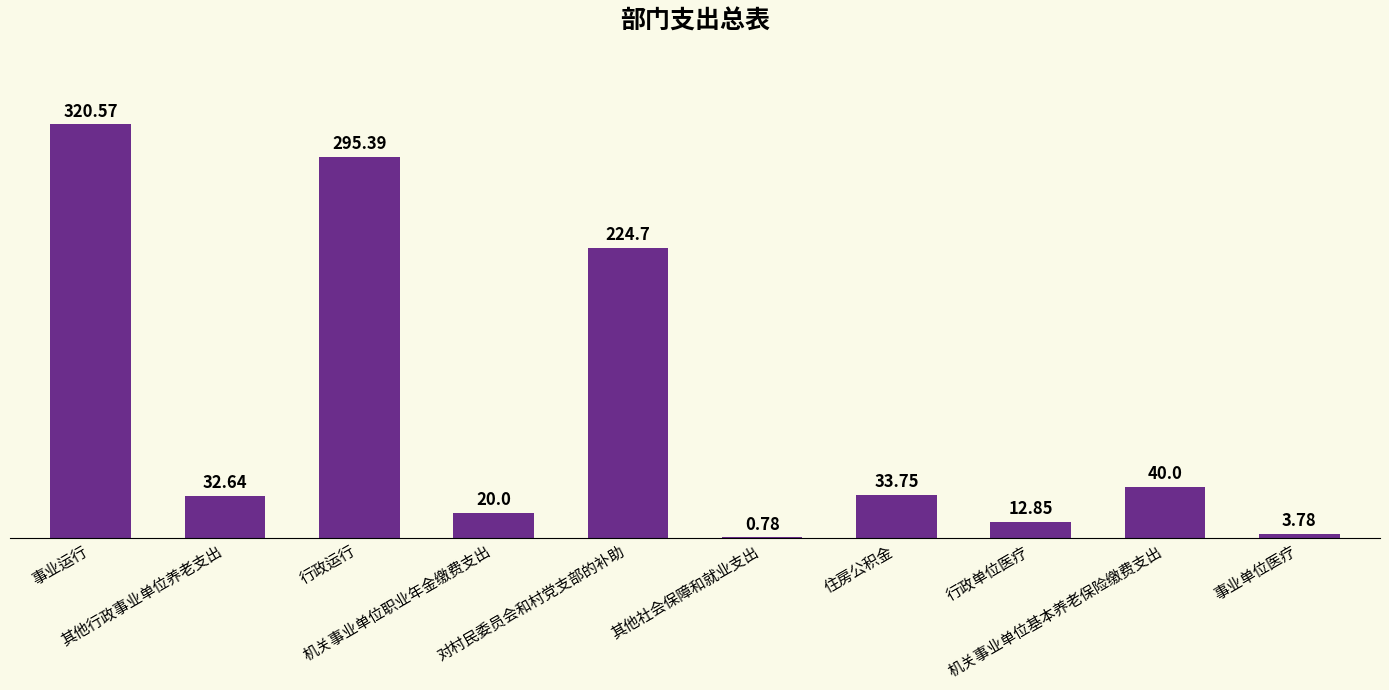

What is the difference between the maximum and minimum values?

319.8